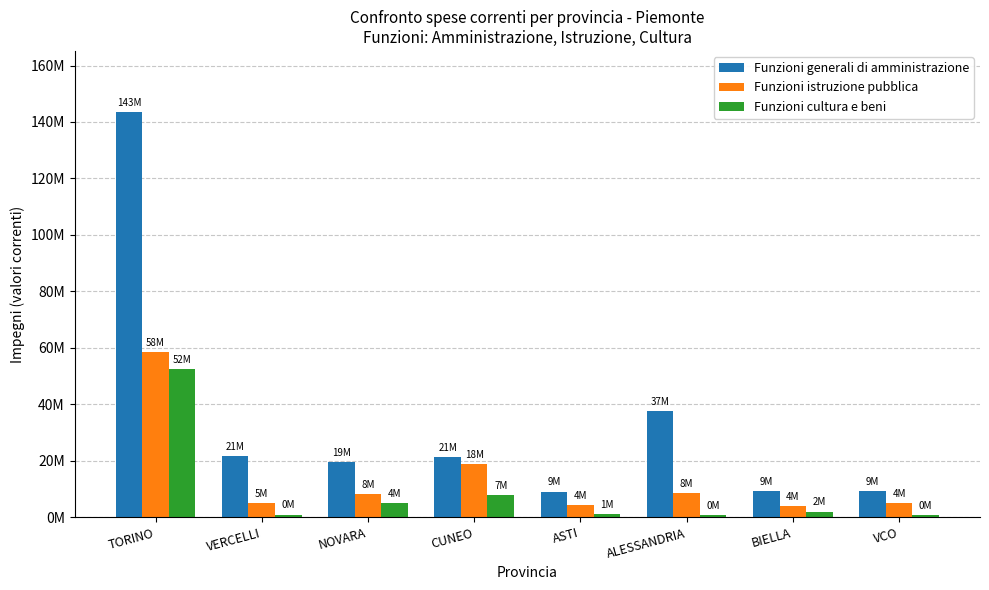

Is the value of Funzioni generali di amministrazione at ASTI greater than the value of Funzioni cultura e beni at ALESSANDRIA?

Yes